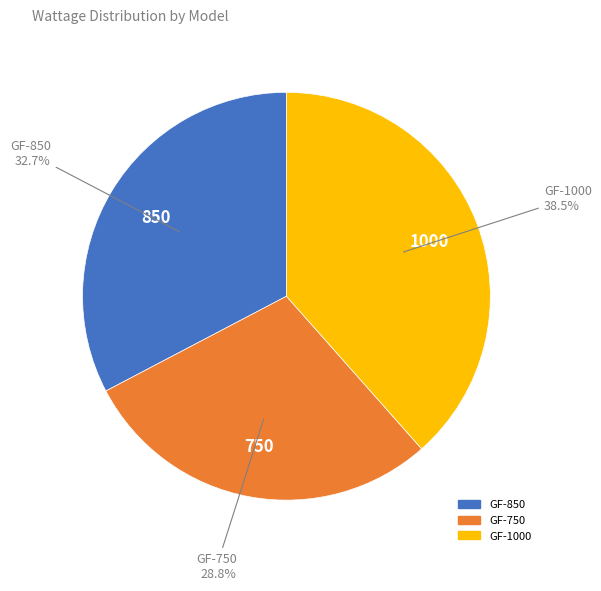

To the nearest percent, what is the combined percentage of GF-1000 and GF-750?

67%